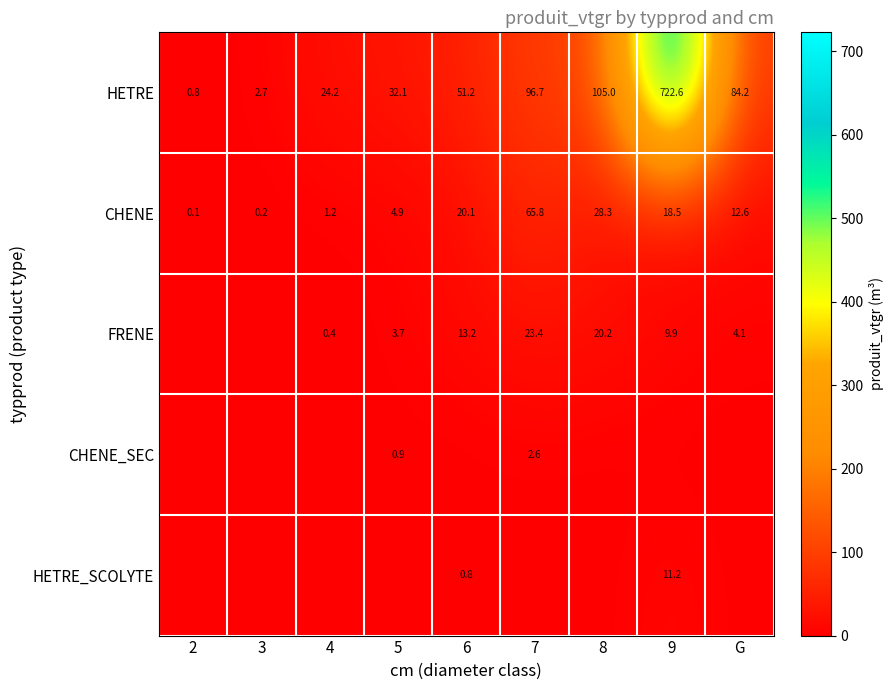

Is the value of HETRE at 9 greater than the value of CHENE at G?

Yes